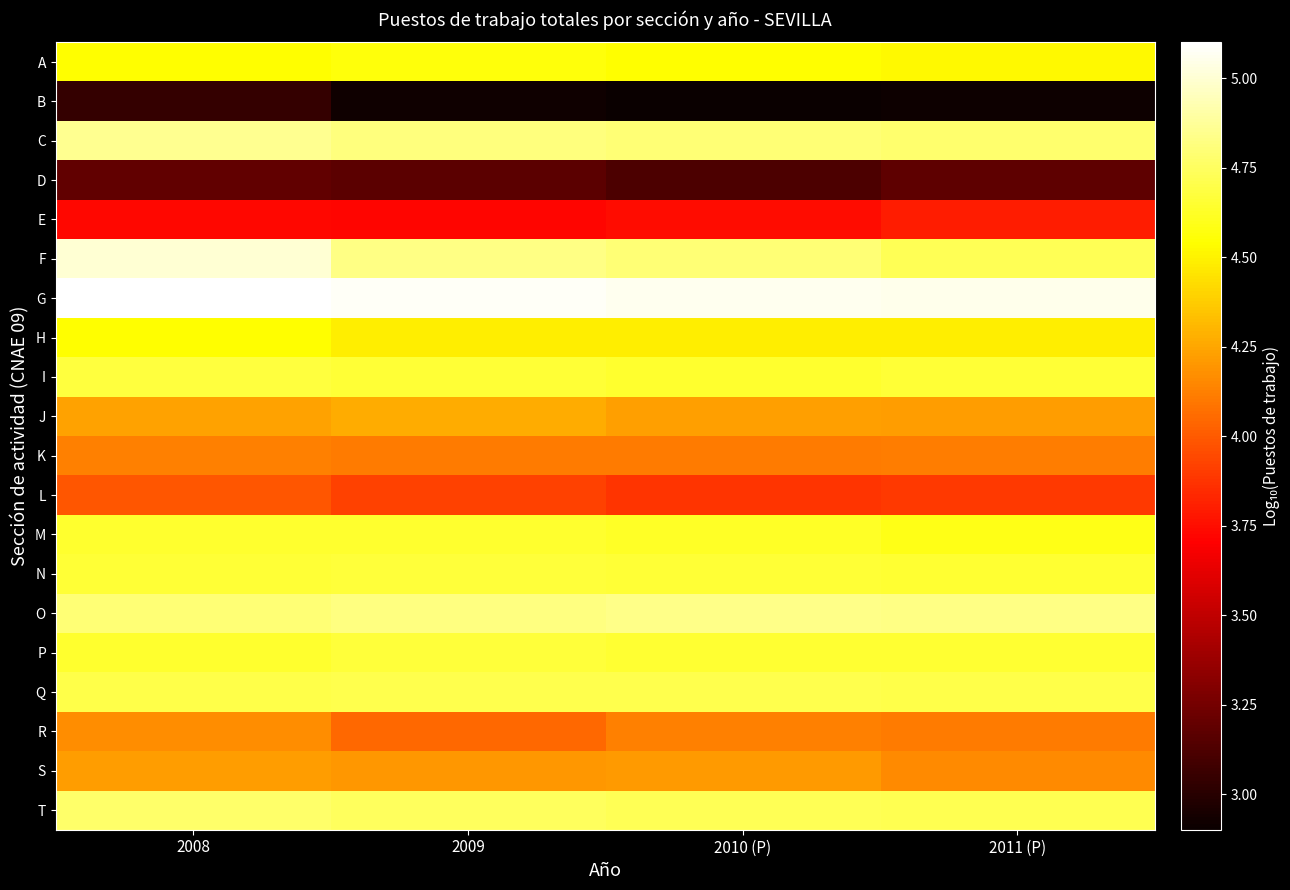

Reading left to right, what are all the values shown in this chart?

A: 2008=4.5	2009=4.6	2010 (P)=4.5	2011 (P)=4.5
B: 2008=3.0	2009=2.9	2010 (P)=2.9	2011 (P)=2.9
C: 2008=4.9	2009=4.8	2010 (P)=4.8	2011 (P)=4.8
D: 2008=3.2	2009=3.2	2010 (P)=3.1	2011 (P)=3.2
E: 2008=3.7	2009=3.7	2010 (P)=3.8	2011 (P)=3.8
F: 2008=5.0	2009=4.8	2010 (P)=4.8	2011 (P)=4.7
G: 2008=5.1	2009=5.1	2010 (P)=5.1	2011 (P)=5.1
H: 2008=4.5	2009=4.5	2010 (P)=4.5	2011 (P)=4.5
I: 2008=4.7	2009=4.7	2010 (P)=4.6	2011 (P)=4.7
J: 2008=4.2	2009=4.3	2010 (P)=4.2	2011 (P)=4.2
K: 2008=4.1	2009=4.1	2010 (P)=4.1	2011 (P)=4.1
L: 2008=4.0	2009=3.9	2010 (P)=3.9	2011 (P)=3.9
M: 2008=4.6	2009=4.6	2010 (P)=4.6	2011 (P)=4.6
N: 2008=4.7	2009=4.7	2010 (P)=4.7	2011 (P)=4.7
O: 2008=4.8	2009=4.8	2010 (P)=4.8	2011 (P)=4.8
P: 2008=4.6	2009=4.7	2010 (P)=4.7	2011 (P)=4.7
Q: 2008=4.7	2009=4.7	2010 (P)=4.7	2011 (P)=4.7
R: 2008=4.2	2009=4.1	2010 (P)=4.1	2011 (P)=4.1
S: 2008=4.2	2009=4.2	2010 (P)=4.2	2011 (P)=4.2
T: 2008=4.8	2009=4.7	2010 (P)=4.7	2011 (P)=4.7